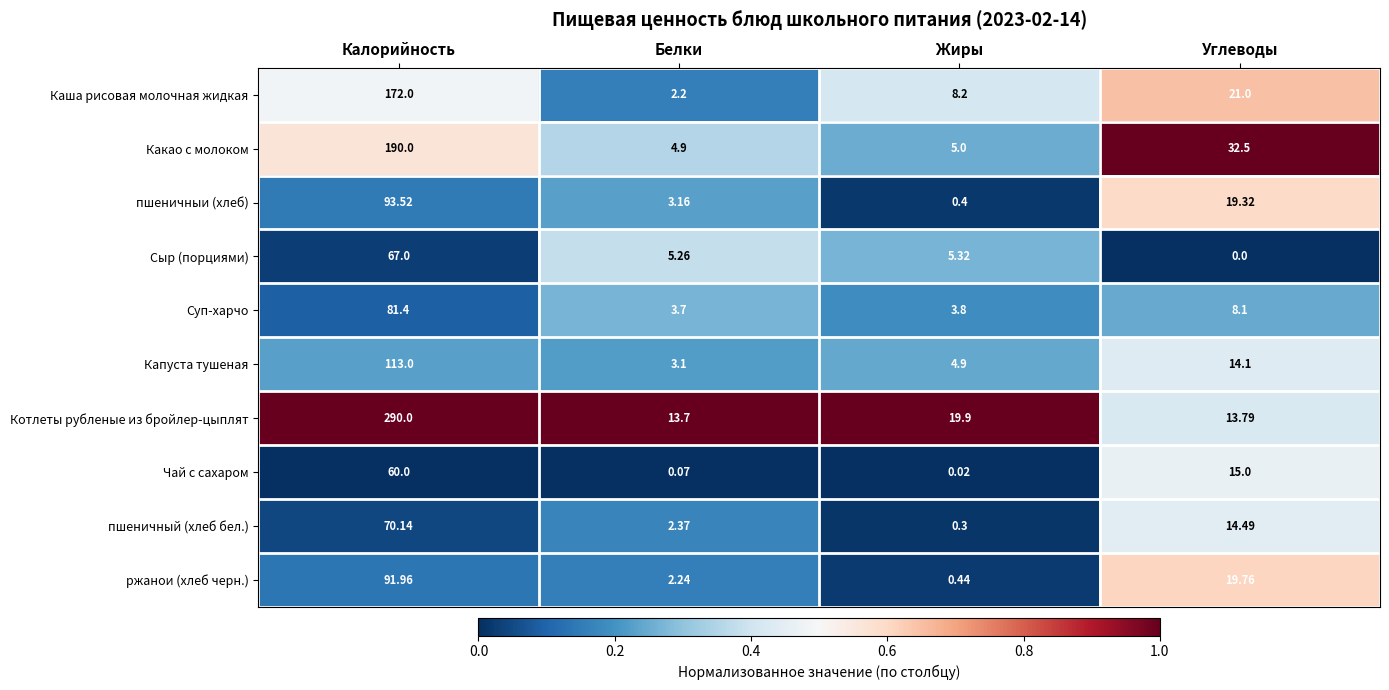

At which category is the sum across all series the highest?

Калорийность